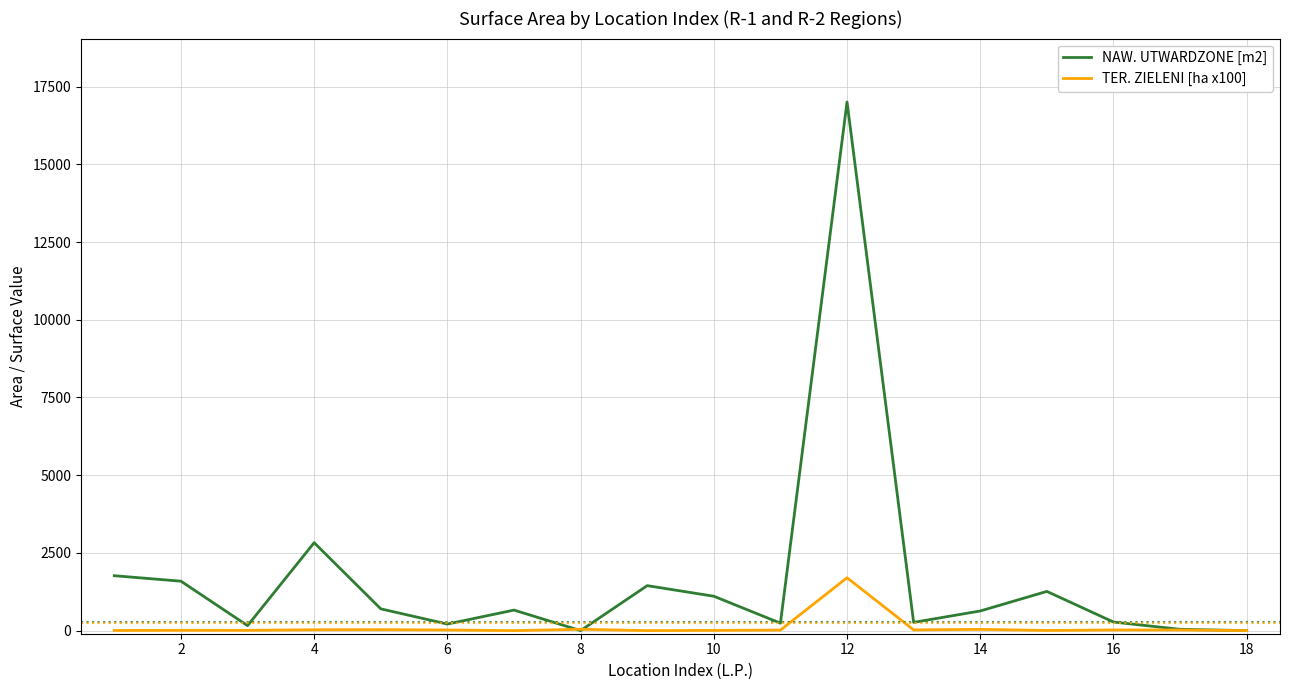

Which series has the largest range (max minus min)?

NAW. UTWARDZONE [m2]